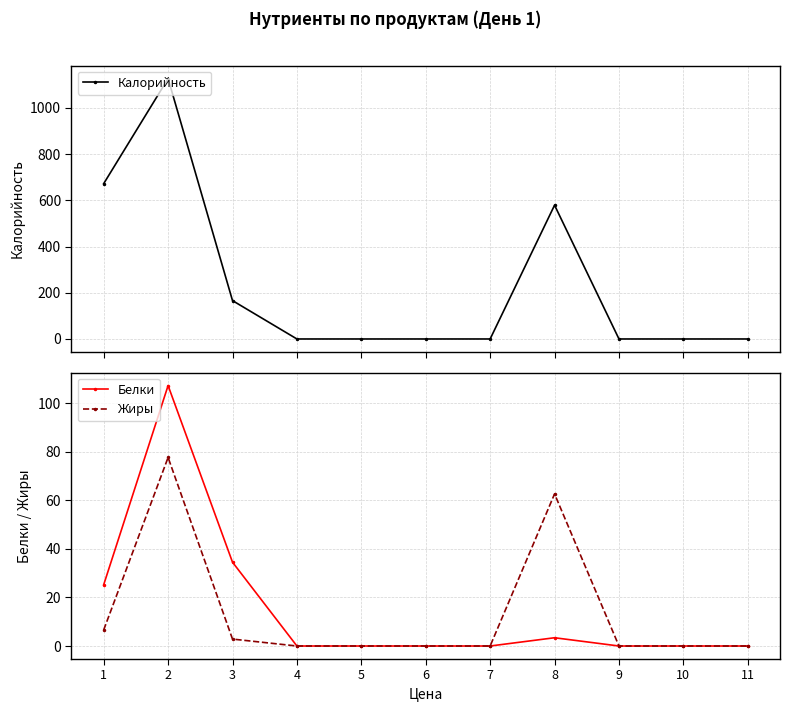

True or false: Калорийность has more than 0 points higher than both neighbors.

True